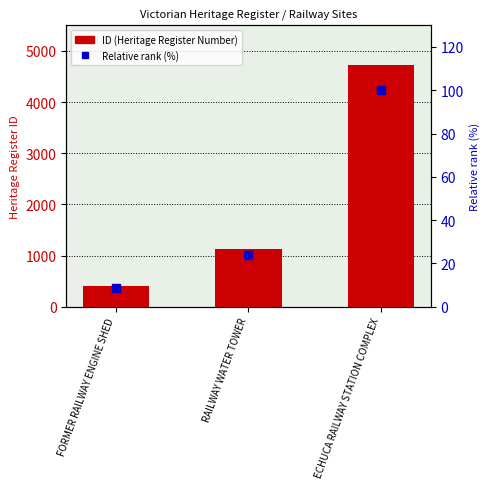

At which category is the sum across all series the highest?

ECHUCA RAILWAY STATION COMPLEX